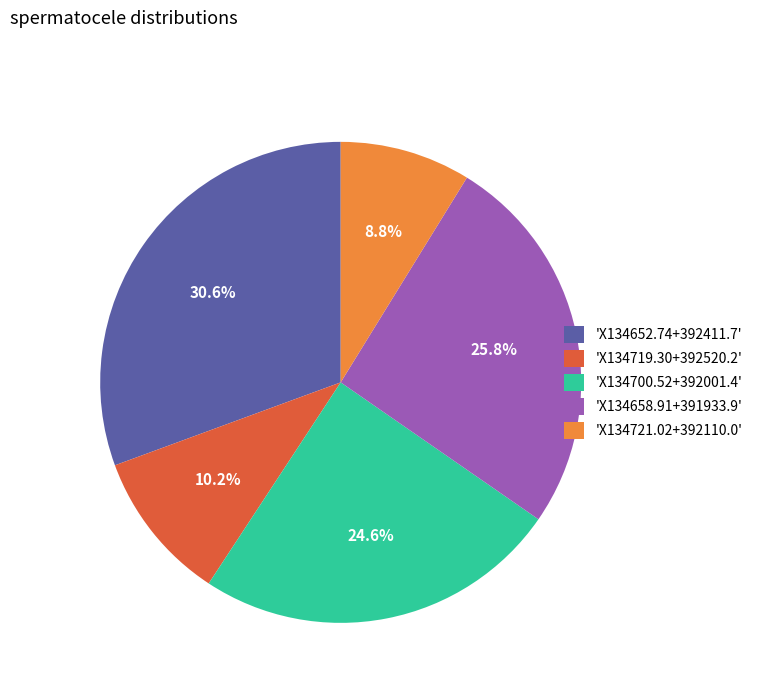

Between 'X134719.30+392520.2' and 'X134652.74+392411.7', which is larger?

'X134652.74+392411.7'